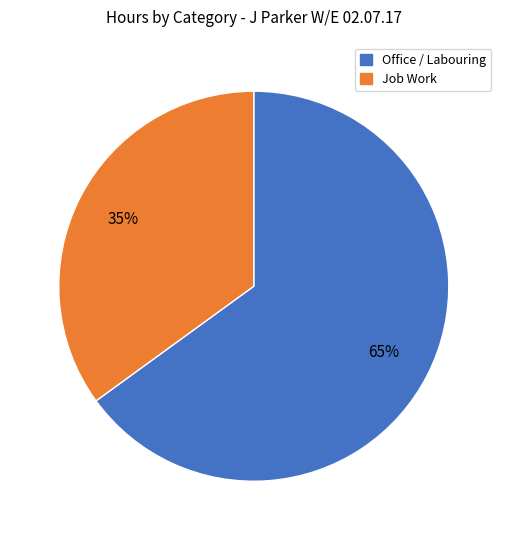

To the nearest percent, what is the difference between the largest and smallest slice percentages?

30%